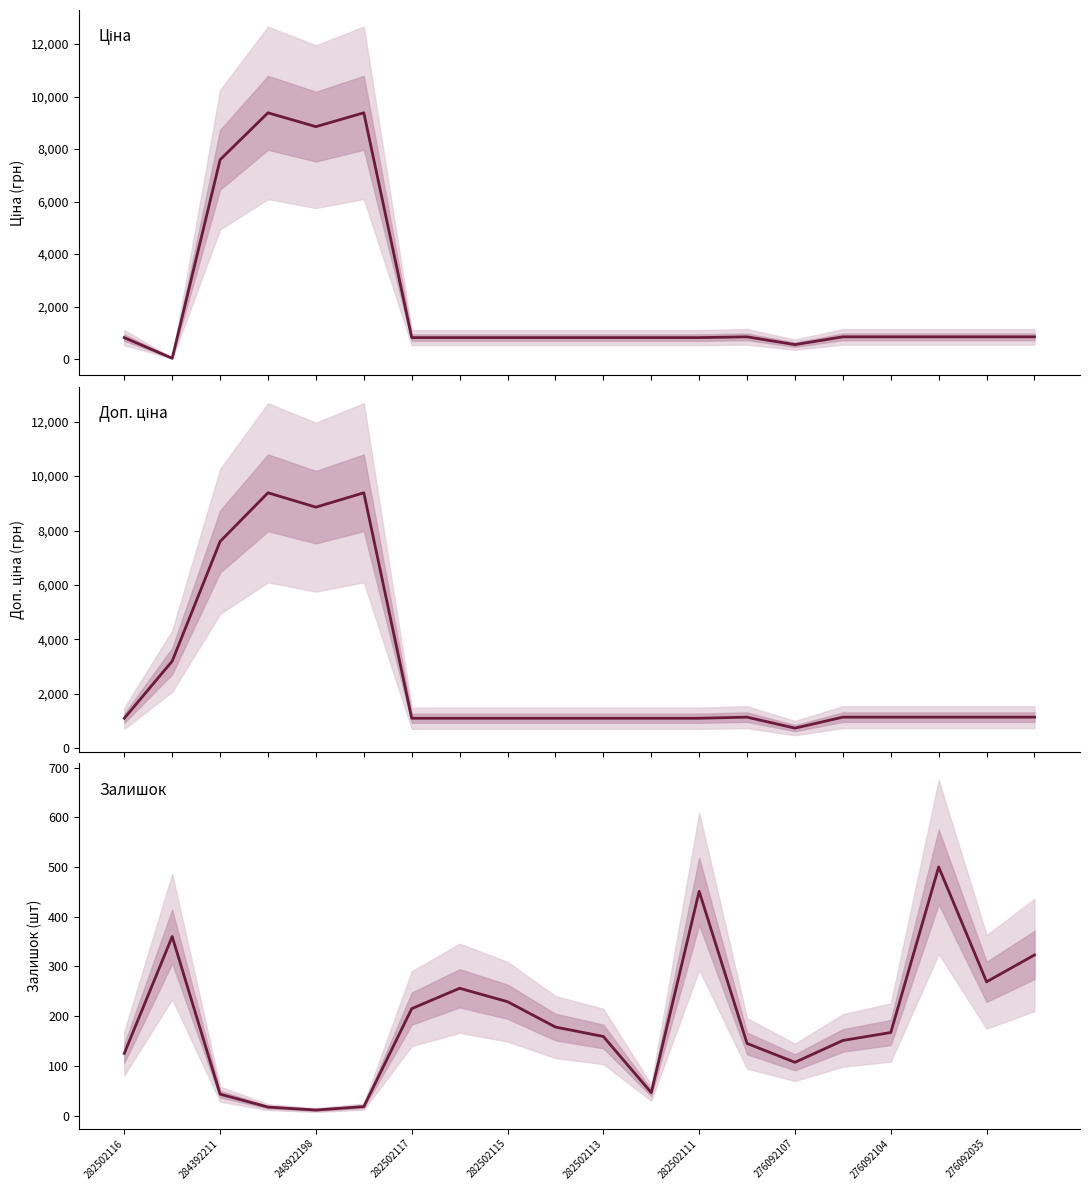

What are all the series names shown in the legend?

Ціна, Доп. ціна, Залишок